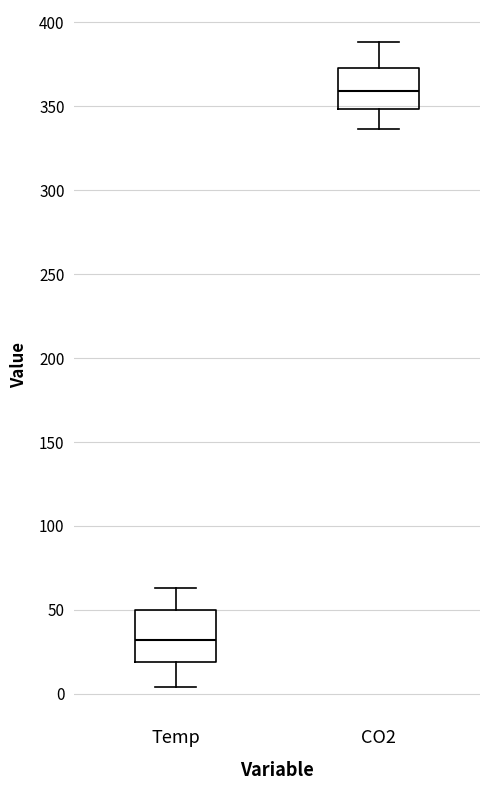

Which box has the lowest median line?

Temp